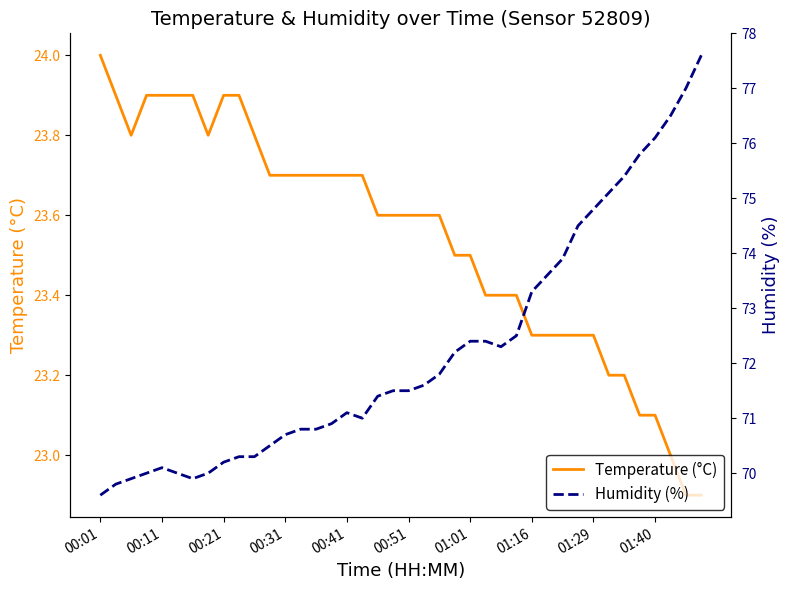

At which label does Temperature (°C) reach its peak?

00:01